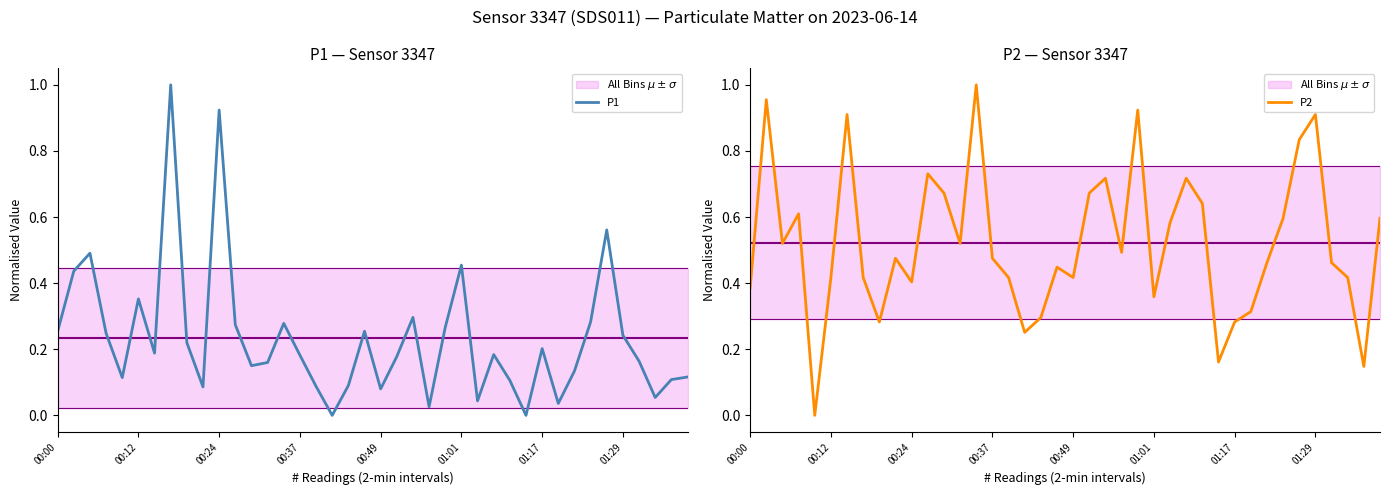

Which series has the largest total across all categories?

P2